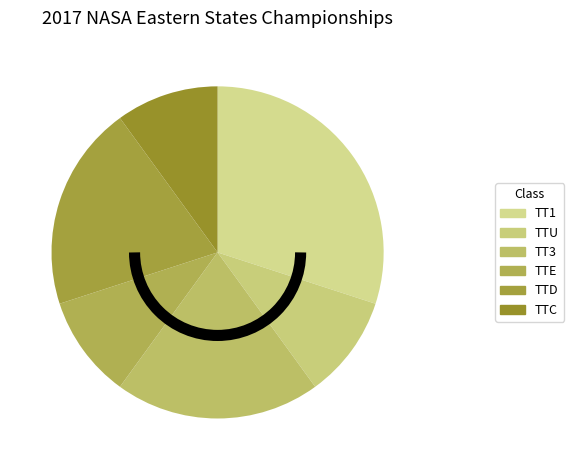

Does TT3 account for over 50% of the chart?

No